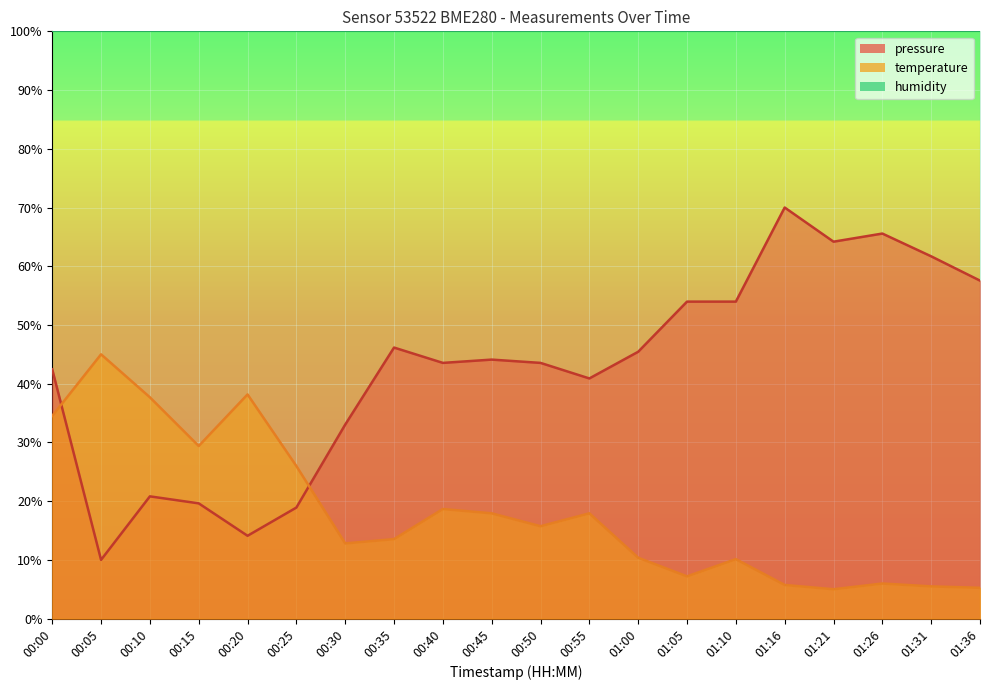

At which category is the sum across all series the highest?

00:00